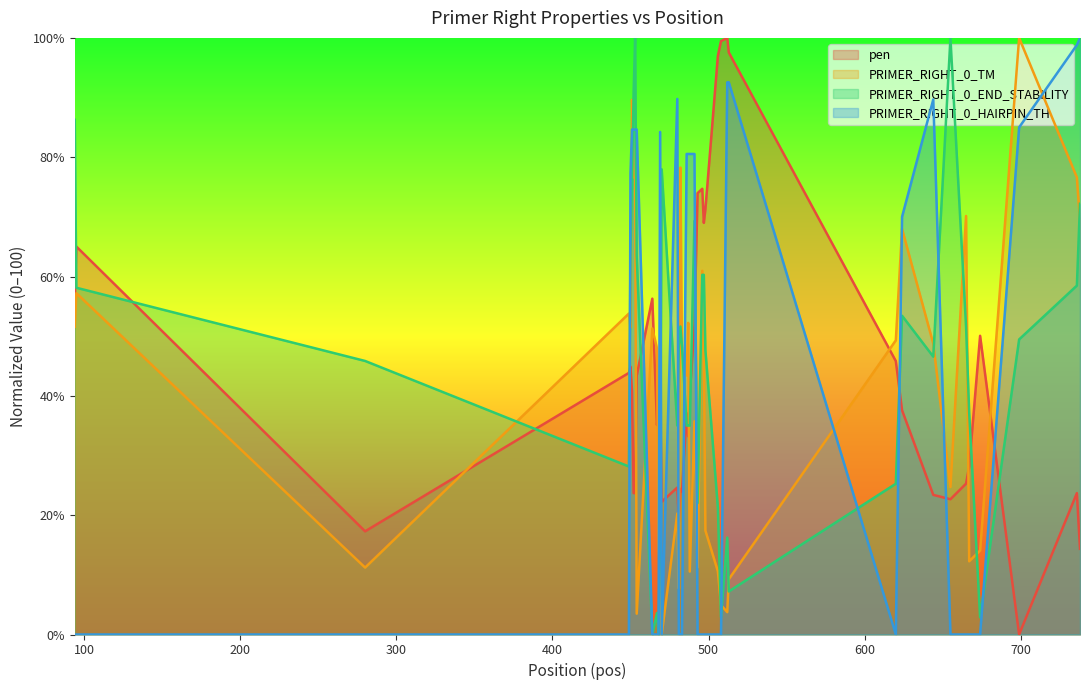

Which series ends up on top after the final intersection of pen and PRIMER_RIGHT_0_HAIRPIN_TH?

PRIMER_RIGHT_0_HAIRPIN_TH